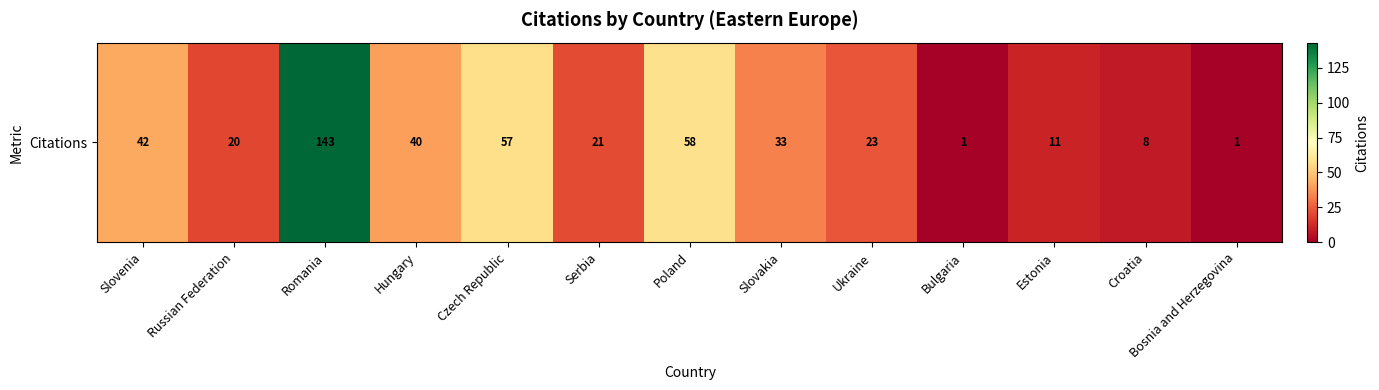

List the labels in order of value, smallest first.

Bulgaria, Bosnia and Herzegovina, Croatia, Estonia, Russian Federation, Serbia, Ukraine, Slovakia, Hungary, Slovenia, Czech Republic, Poland, Romania